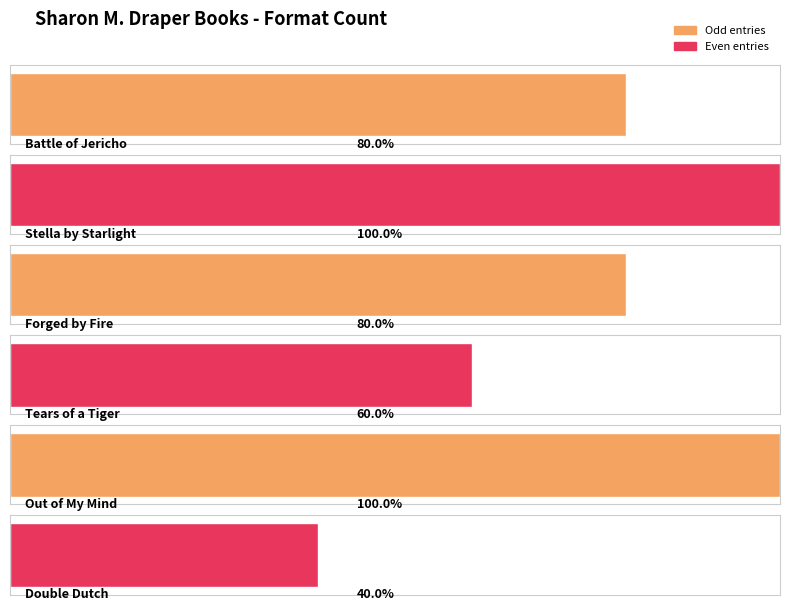

What is the ratio of the value at Stella by Starlight to the value at Forged by Fire?

1.2